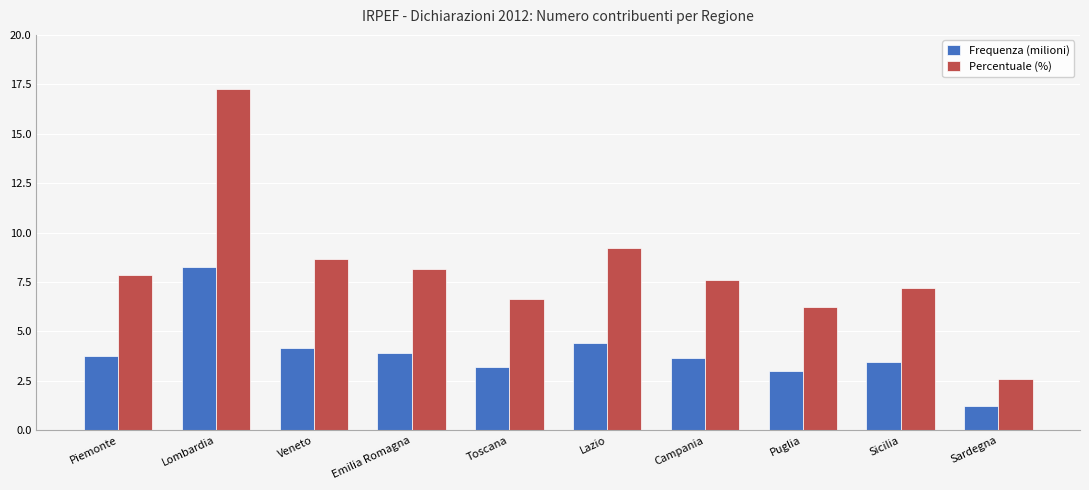

At which label does Frequenza (milioni) first exceed 3?

Piemonte